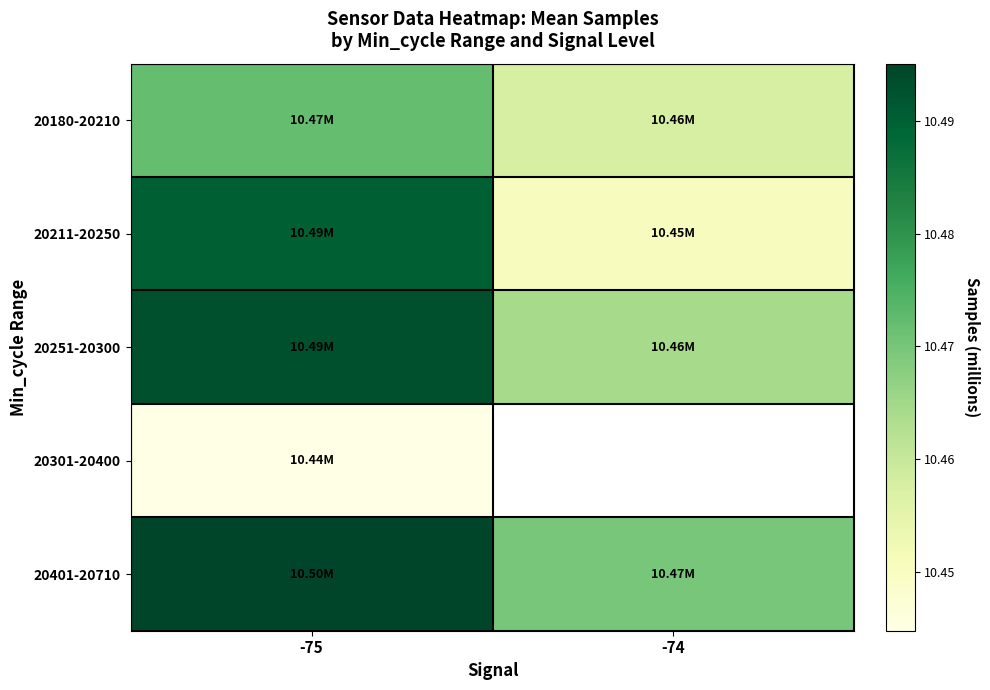

Which category has the lowest value in the 20180-20210 series?

-74